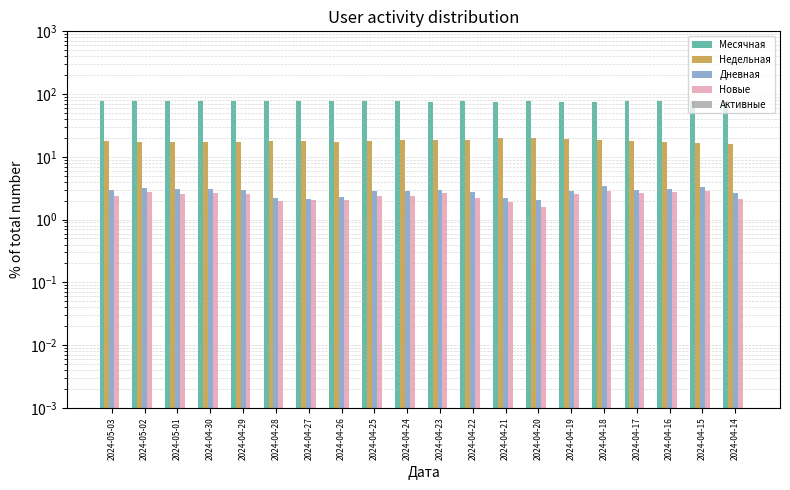

Which series has the largest total across all categories?

Месячная